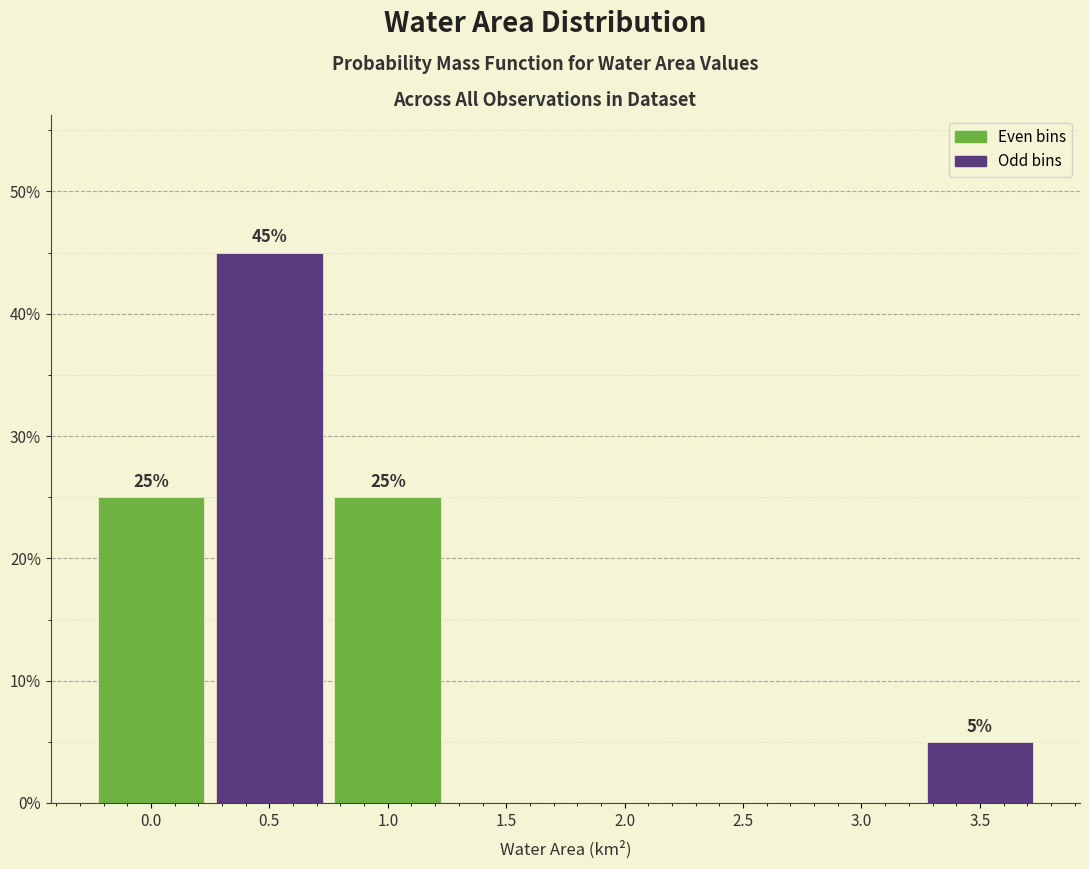

Reading left to right, extract all data points from this chart.

0.0=25	0.5=45	1.0=25	1.5=0	2.0=0	2.5=0	3.0=0	3.5=5